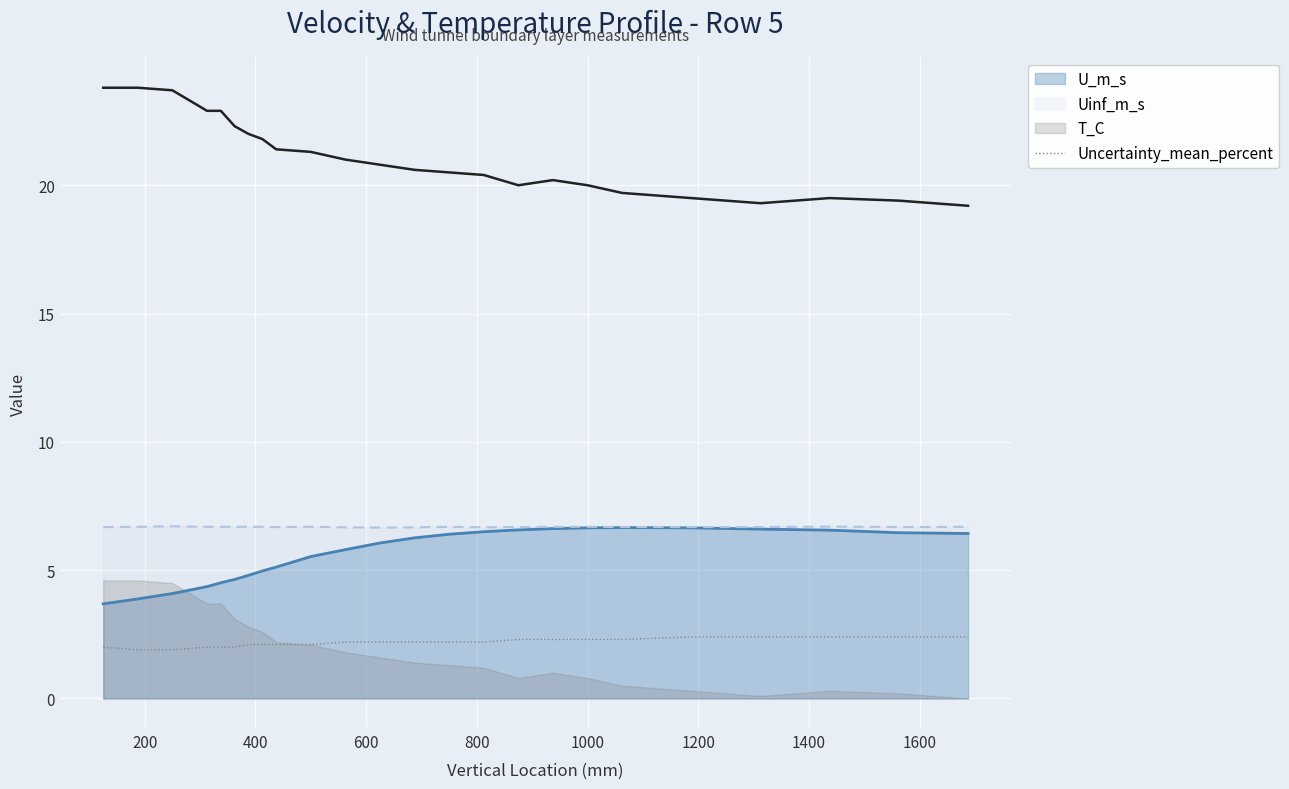

True or false: Uinf_m_s and Uncertainty_mean_percent intersect in this chart.

False